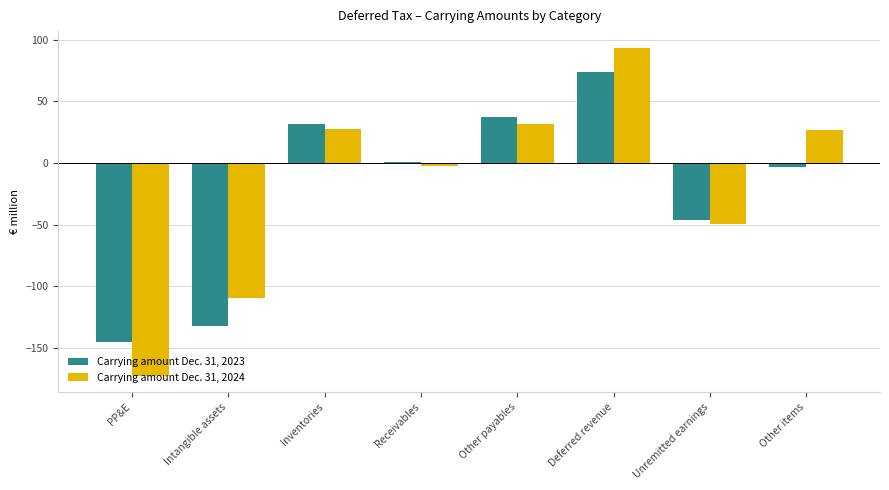

What is the value of the Carrying amount Dec. 31, 2023 bar at the 8th from the left?

-3.5